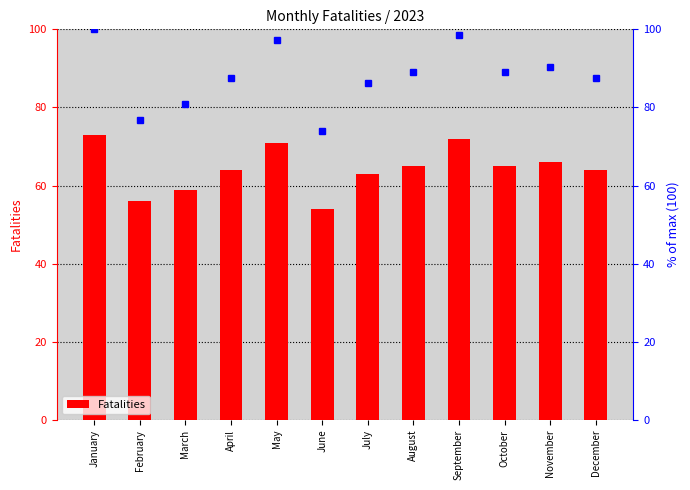

What is the sum of all values?

772